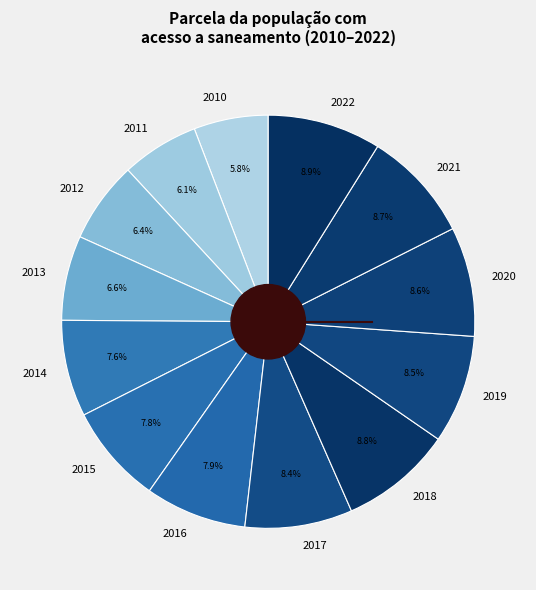

Does any single category account for the majority?

No